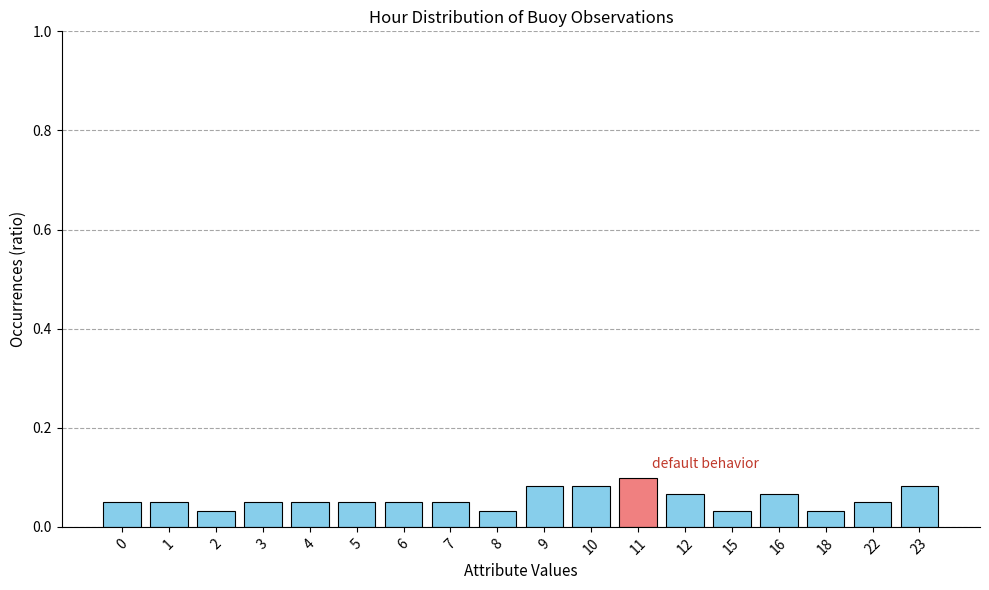

Is it true that the value at 11 is 0.1?

True